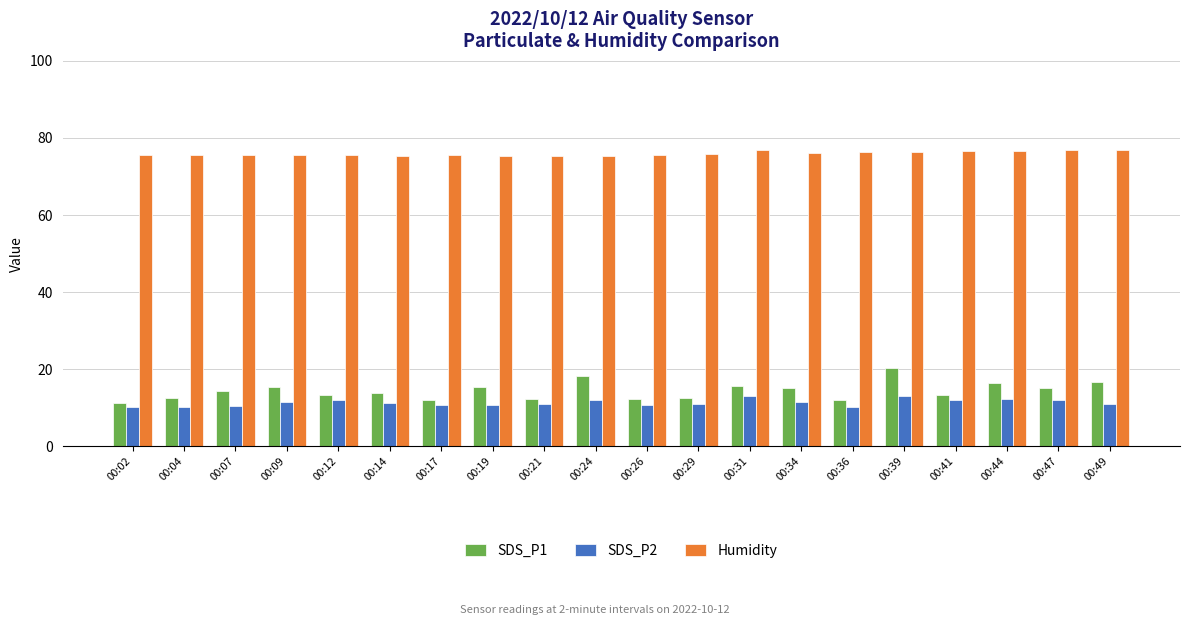

Does the chart contain stacked bars?

No